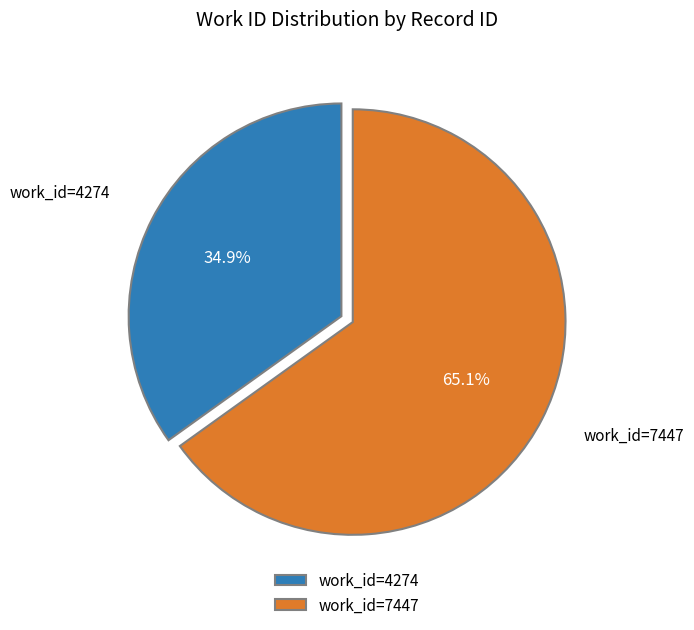

Which category has the biggest portion of the pie?

work_id=7447